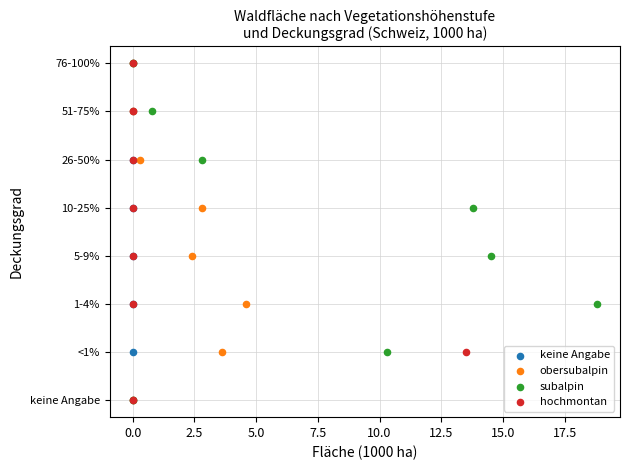

What are all the series names shown in the legend?

keine Angabe, obersubalpin, subalpin, hochmontan